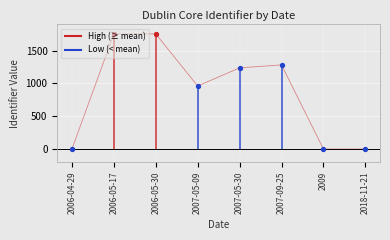

Between 2009 and 2006-05-30, which is larger?

2006-05-30